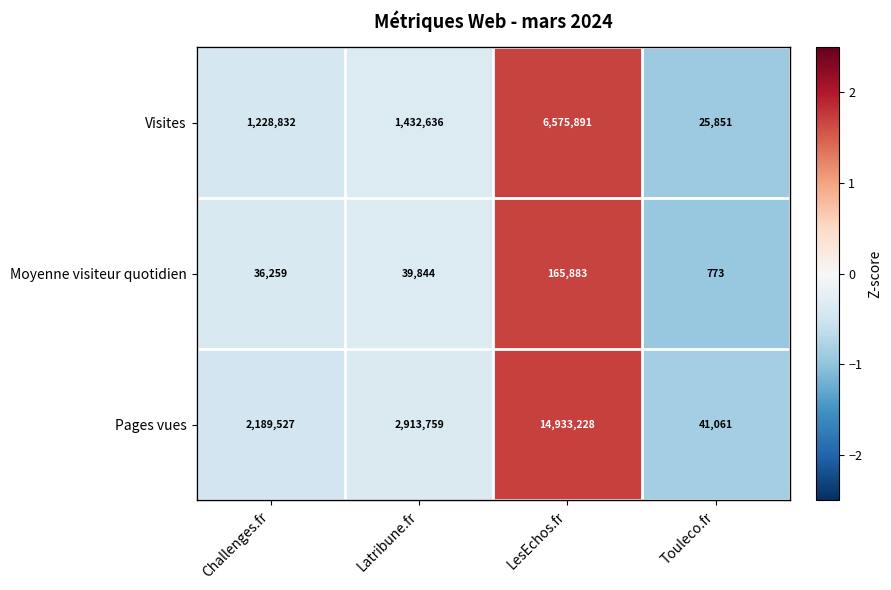

What is the maximum value for Pages vues?

14933228